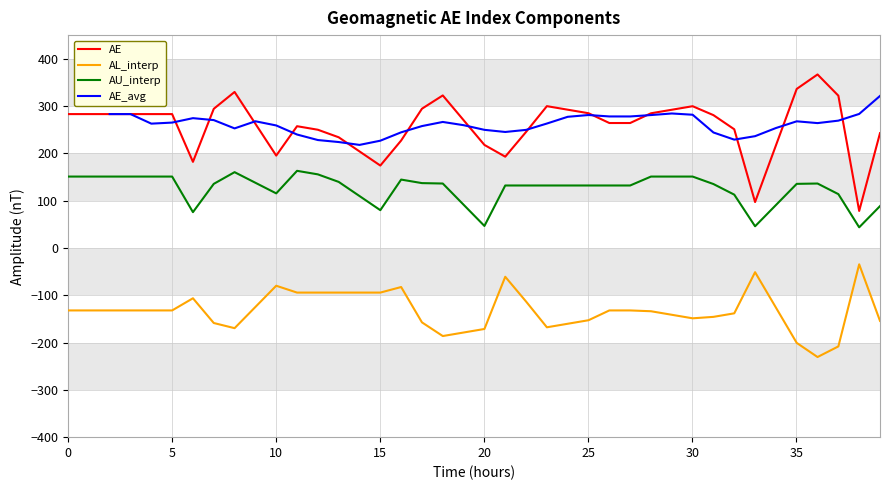

In AE, how many points are higher than both neighbors (excluding endpoints)?

6